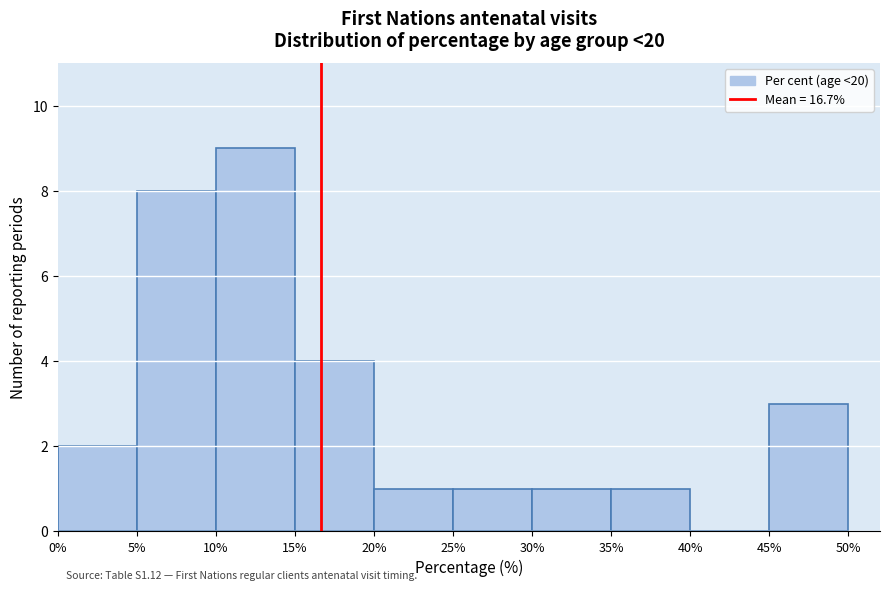

Over which range of the x-axis is the bar tallest?

10% to 15%